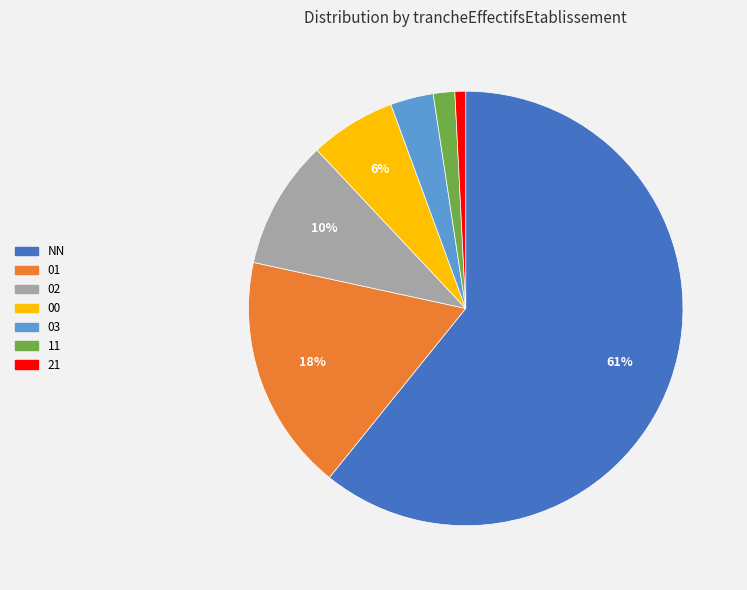

Which slice is the largest?

NN